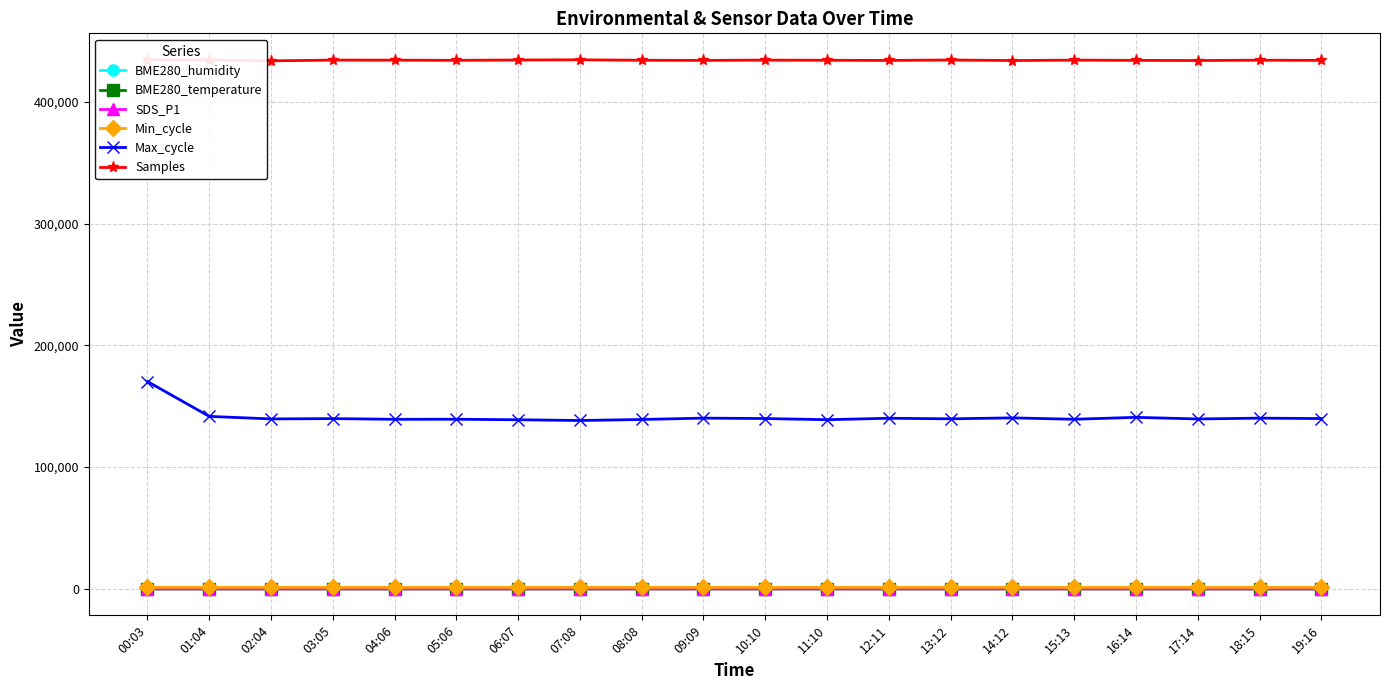

True or false: BME280_humidity and Max_cycle intersect in this chart.

False